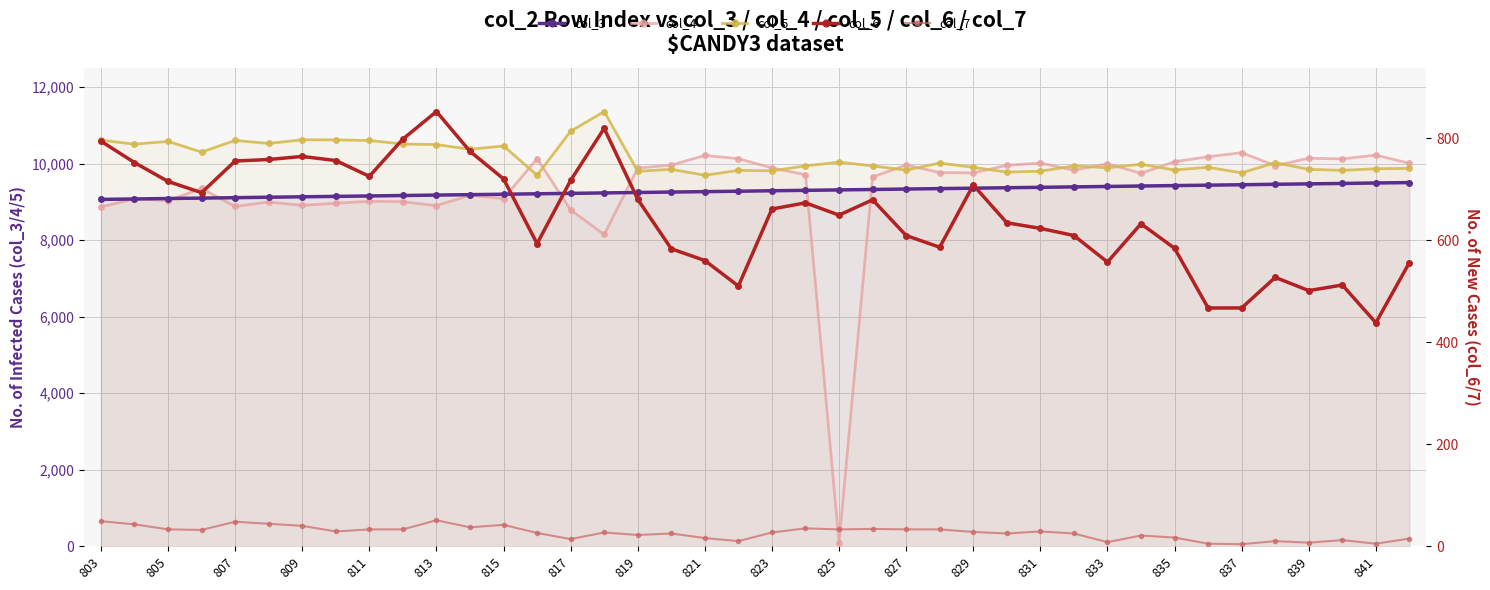

Is the value of col_5 at 803 greater than the value of col_4 at 813?

Yes